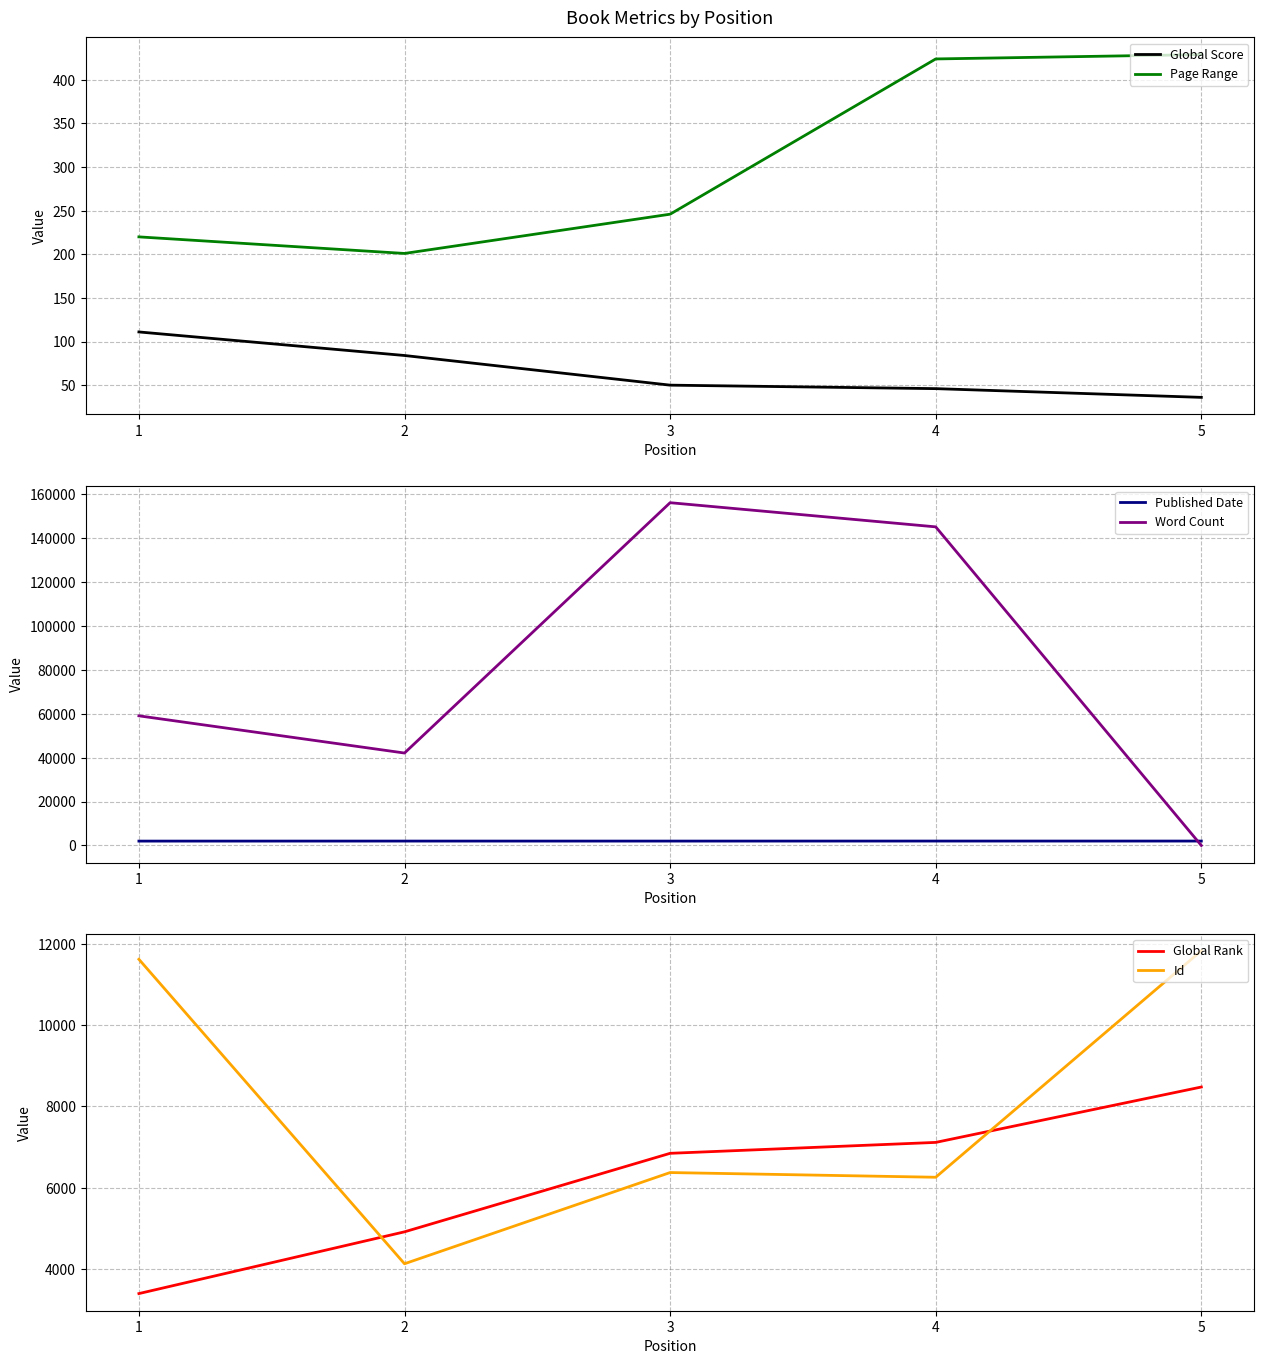

Is it true that Published Date equals 1989 at 1?

True